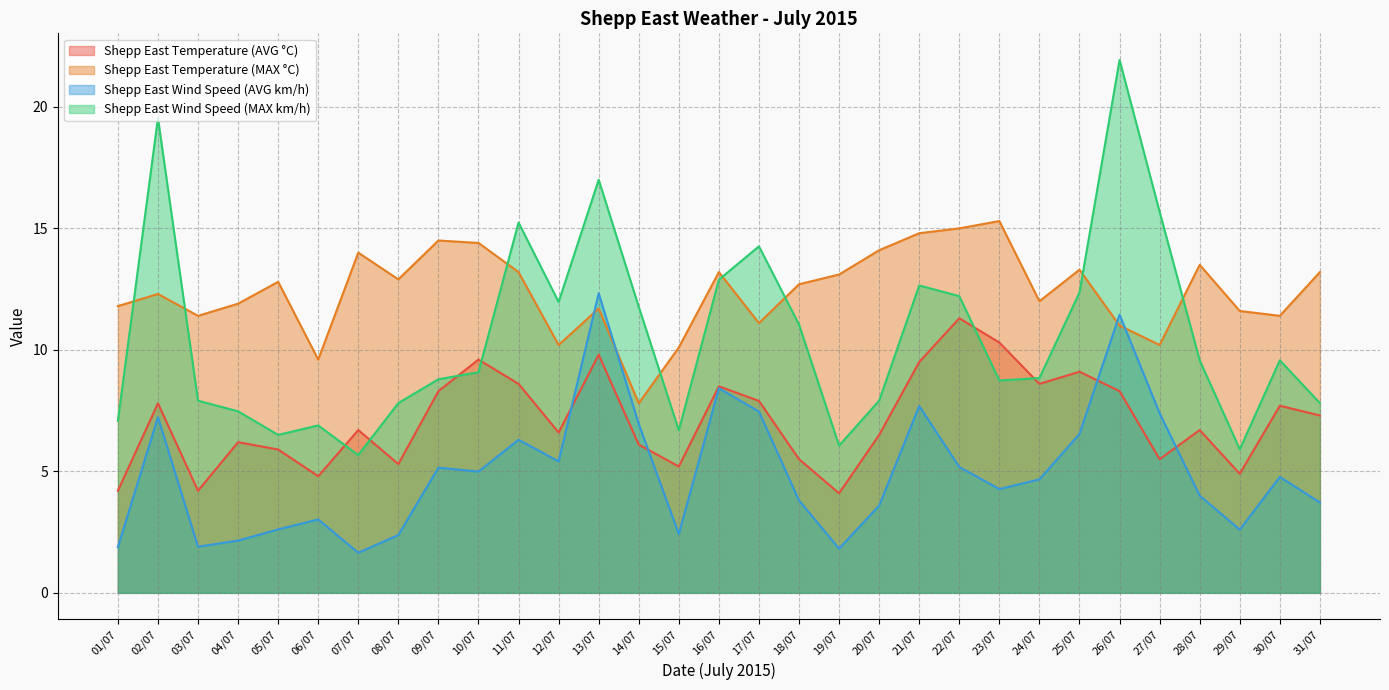

Reading right to left, extract all data points from this chart.

Shepp East Temperature (AVG °C): 7.3	7.7	4.9	6.7	5.5	8.3	9.1	8.6	10.3	11.3	9.5	6.5	4.1	5.5	7.9	8.5	5.2	6.1	9.8	6.6	8.6	9.6	8.3	5.3	6.7	4.8	5.9	6.2	4.2	7.8	4.2
Shepp East Temperature (MAX °C): 13.2	11.4	11.6	13.5	10.2	11.0	13.3	12.0	15.3	15.0	14.8	14.1	13.1	12.7	11.1	13.2	10.1	7.8	11.7	10.2	13.2	14.4	14.5	12.9	14.0	9.6	12.8	11.9	11.4	12.3	11.8
Shepp East Wind Speed (AVG km/h): 3.7	4.8	2.6	4.0	7.4	11.4	6.5	4.7	4.3	5.2	7.7	3.6	1.8	3.8	7.5	8.4	2.4	7.0	12.3	5.4	6.3	5.0	5.2	2.4	1.6	3.0	2.6	2.1	1.9	7.2	1.9
Shepp East Wind Speed (MAX km/h): 7.8	9.6	5.9	9.6	15.7	21.9	12.4	8.8	8.7	12.2	12.7	7.9	6.1	11.0	14.3	12.9	6.7	11.8	17.0	12.0	15.2	9.1	8.8	7.8	5.7	6.9	6.5	7.5	7.9	19.5	7.1